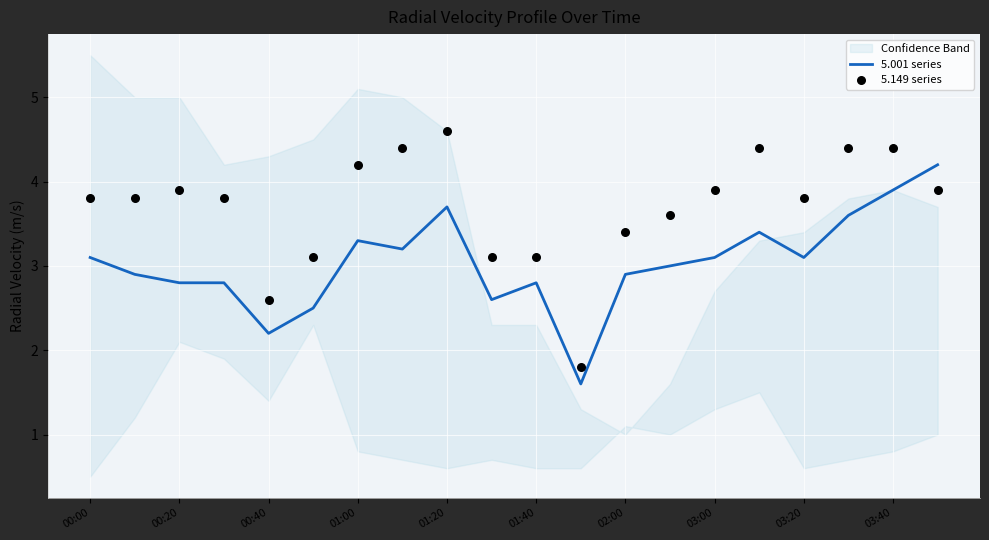

What are all the series names shown in the legend?

5.001 series, 5.149 series